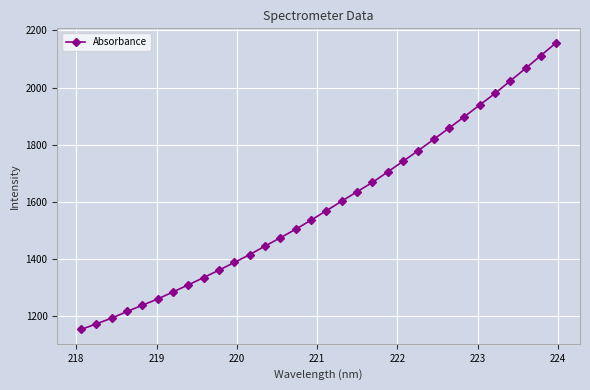

True or false: the data has more than 0 interior local peaks.

False